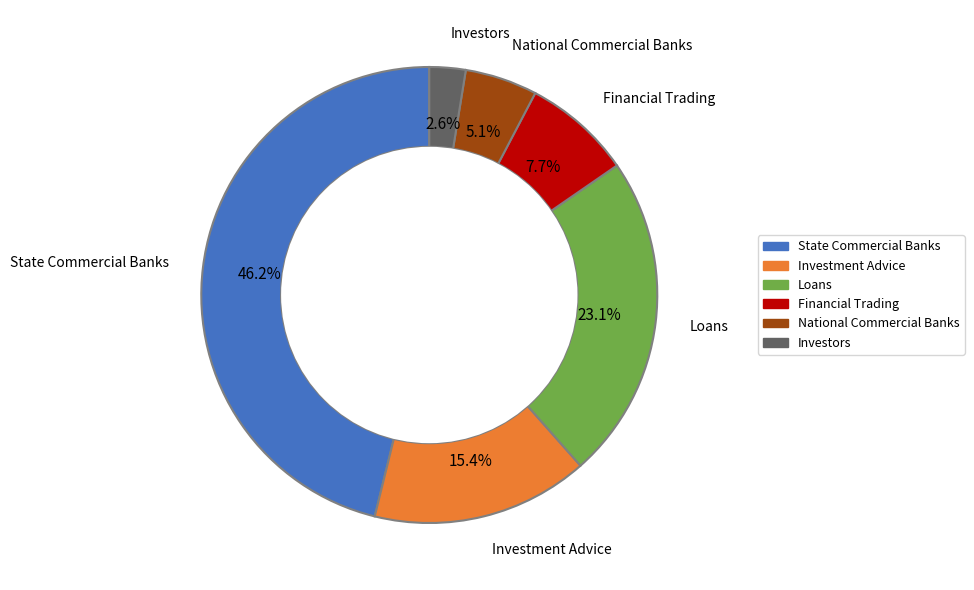

Is there any slice that represents more than half of the pie?

No